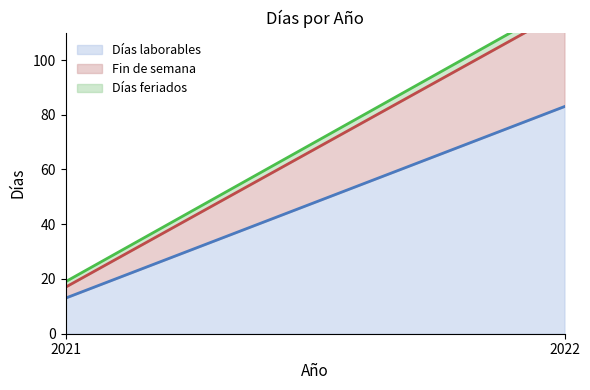

Rank the series at 2021 from highest to lowest value.

Días feriados (line), Fin de semana (line), Días laborables (line)